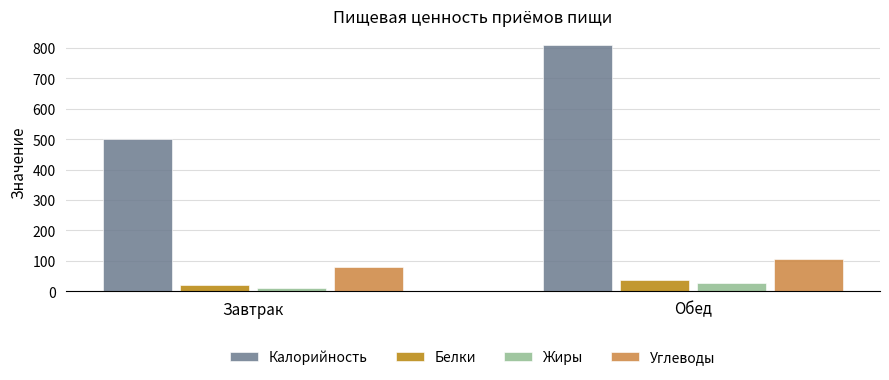

What is the label of the 1st bar from the right?

Обед